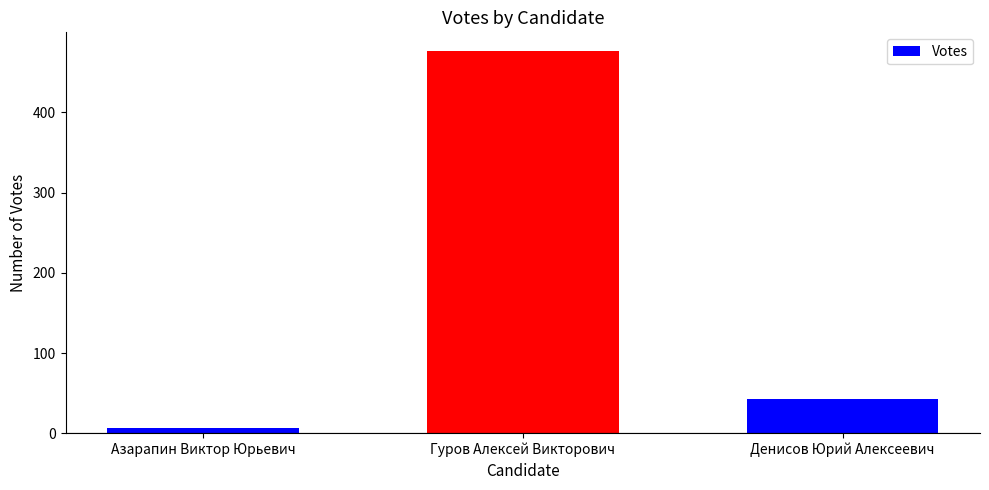

What position from the left is Азарапин Виктор Юрьевич?

1